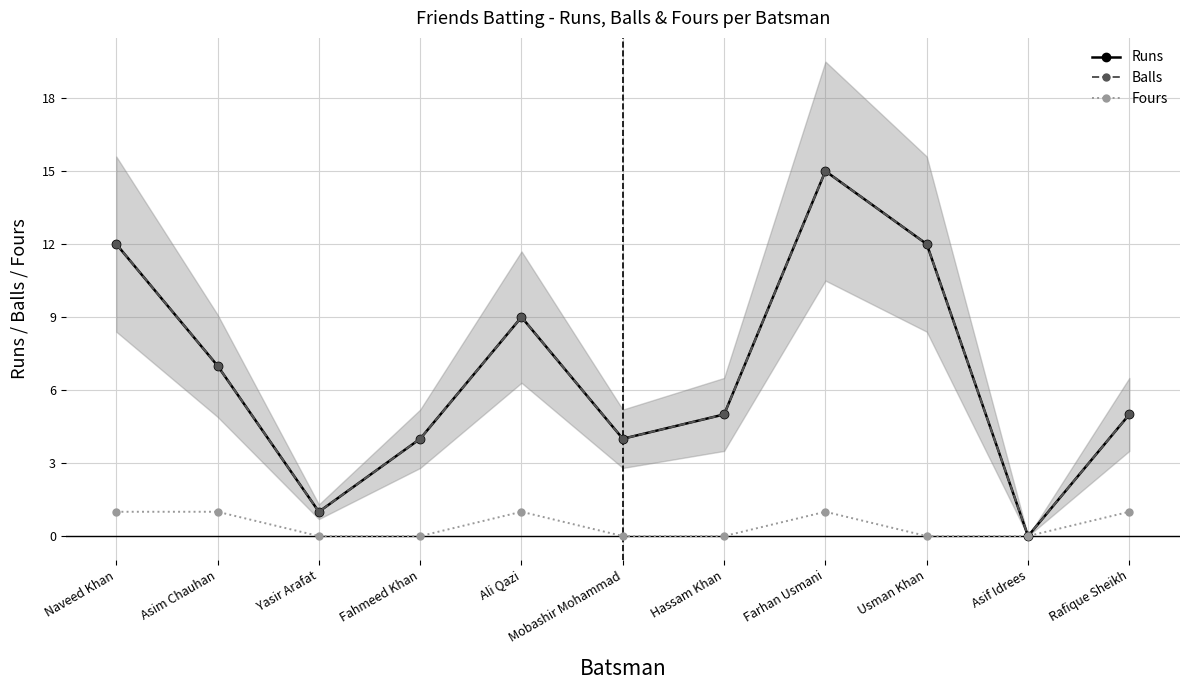

True or false: Fours and Balls cross at least once.

False